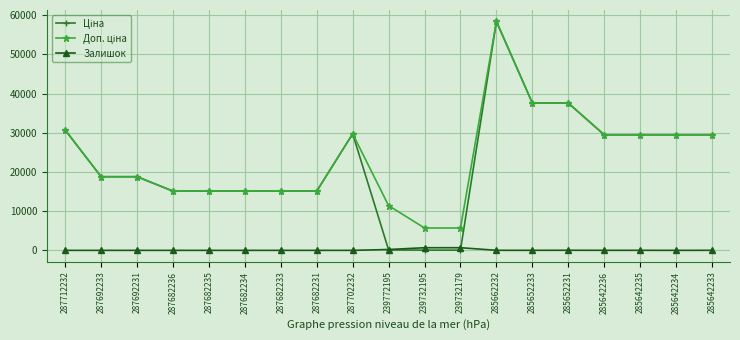

At which category is the sum across all series the highest?

285662232